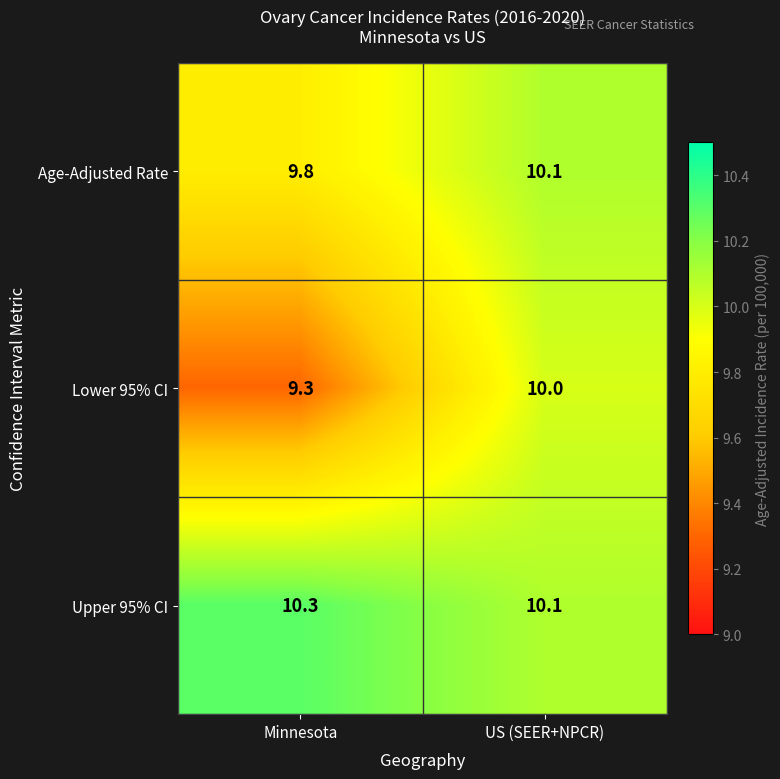

What is the average value of the Upper 95% CI series?

10.2